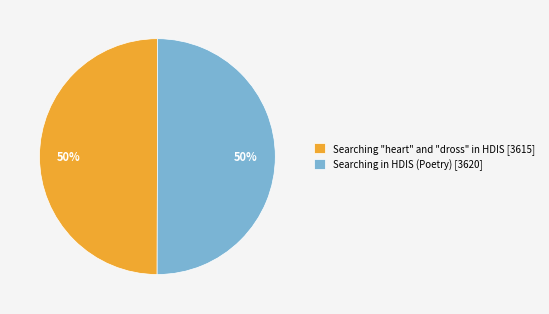

What is the ratio of the value at Searching in HDIS (Poetry) [3620] to the value at Searching "heart" and "dross" in HDIS [3615]?

1.0